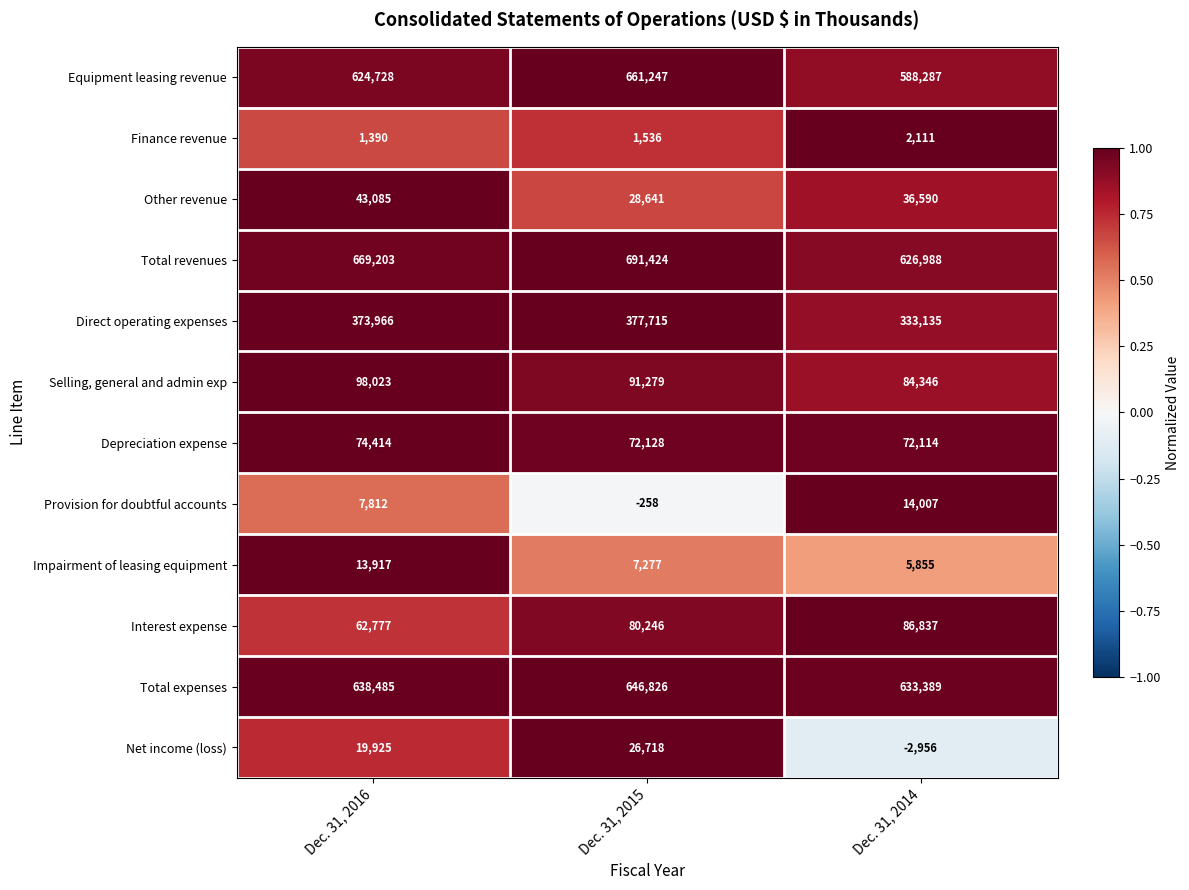

Count the Total expenses values in the range 633389 to 646826.

3